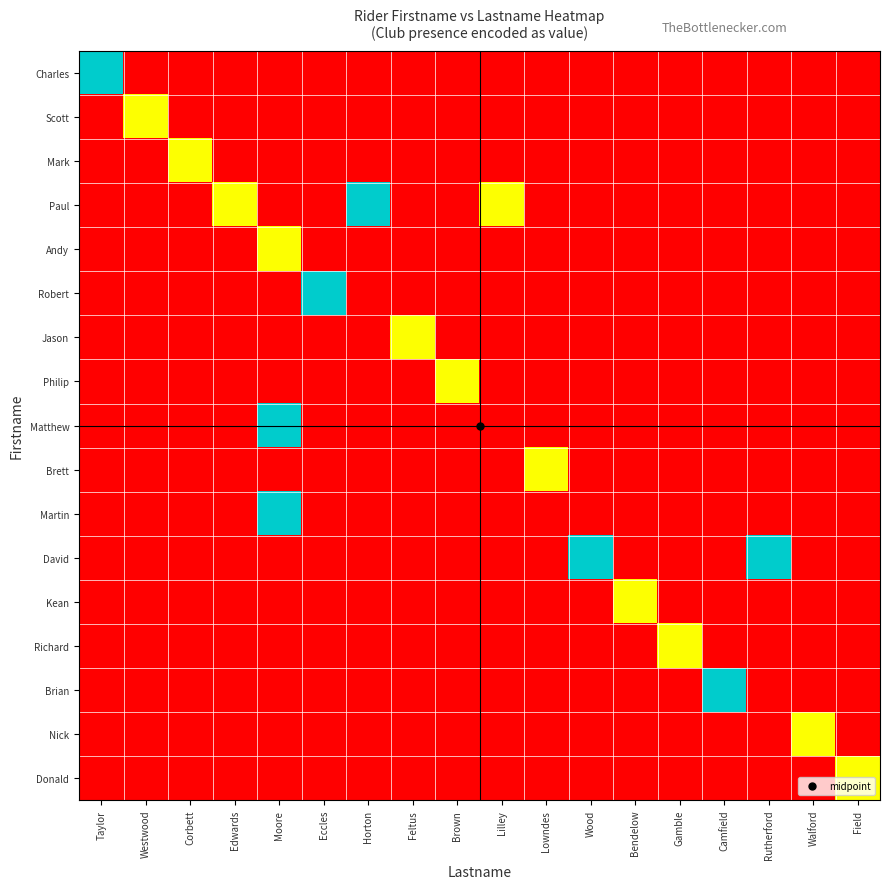

Reading left to right, transcribe all the data shown in this chart.

Charles: Taylor=2	Westwood=0	Corbett=0	Edwards=0	Moore=0	Eccles=0	Horton=0	Feltus=0	Brown=0	Lilley=0	Lowndes=0	Wood=0	Bendelow=0	Gamble=0	Camfield=0	Rutherford=0	Walford=0	Field=0
Scott: Taylor=0	Westwood=1	Corbett=0	Edwards=0	Moore=0	Eccles=0	Horton=0	Feltus=0	Brown=0	Lilley=0	Lowndes=0	Wood=0	Bendelow=0	Gamble=0	Camfield=0	Rutherford=0	Walford=0	Field=0
Mark: Taylor=0	Westwood=0	Corbett=1	Edwards=0	Moore=0	Eccles=0	Horton=0	Feltus=0	Brown=0	Lilley=0	Lowndes=0	Wood=0	Bendelow=0	Gamble=0	Camfield=0	Rutherford=0	Walford=0	Field=0
Paul: Taylor=0	Westwood=0	Corbett=0	Edwards=1	Moore=0	Eccles=0	Horton=2	Feltus=0	Brown=0	Lilley=1	Lowndes=0	Wood=0	Bendelow=0	Gamble=0	Camfield=0	Rutherford=0	Walford=0	Field=0
Andy: Taylor=0	Westwood=0	Corbett=0	Edwards=0	Moore=1	Eccles=0	Horton=0	Feltus=0	Brown=0	Lilley=0	Lowndes=0	Wood=0	Bendelow=0	Gamble=0	Camfield=0	Rutherford=0	Walford=0	Field=0
Robert: Taylor=0	Westwood=0	Corbett=0	Edwards=0	Moore=0	Eccles=2	Horton=0	Feltus=0	Brown=0	Lilley=0	Lowndes=0	Wood=0	Bendelow=0	Gamble=0	Camfield=0	Rutherford=0	Walford=0	Field=0
Jason: Taylor=0	Westwood=0	Corbett=0	Edwards=0	Moore=0	Eccles=0	Horton=0	Feltus=1	Brown=0	Lilley=0	Lowndes=0	Wood=0	Bendelow=0	Gamble=0	Camfield=0	Rutherford=0	Walford=0	Field=0
Philip: Taylor=0	Westwood=0	Corbett=0	Edwards=0	Moore=0	Eccles=0	Horton=0	Feltus=0	Brown=1	Lilley=0	Lowndes=0	Wood=0	Bendelow=0	Gamble=0	Camfield=0	Rutherford=0	Walford=0	Field=0
Matthew: Taylor=0	Westwood=0	Corbett=0	Edwards=0	Moore=2	Eccles=0	Horton=0	Feltus=0	Brown=0	Lilley=0	Lowndes=0	Wood=0	Bendelow=0	Gamble=0	Camfield=0	Rutherford=0	Walford=0	Field=0
Brett: Taylor=0	Westwood=0	Corbett=0	Edwards=0	Moore=0	Eccles=0	Horton=0	Feltus=0	Brown=0	Lilley=0	Lowndes=1	Wood=0	Bendelow=0	Gamble=0	Camfield=0	Rutherford=0	Walford=0	Field=0
Martin: Taylor=0	Westwood=0	Corbett=0	Edwards=0	Moore=2	Eccles=0	Horton=0	Feltus=0	Brown=0	Lilley=0	Lowndes=0	Wood=0	Bendelow=0	Gamble=0	Camfield=0	Rutherford=0	Walford=0	Field=0
David: Taylor=0	Westwood=0	Corbett=0	Edwards=0	Moore=0	Eccles=0	Horton=0	Feltus=0	Brown=0	Lilley=0	Lowndes=0	Wood=2	Bendelow=0	Gamble=0	Camfield=0	Rutherford=2	Walford=0	Field=0
Kean: Taylor=0	Westwood=0	Corbett=0	Edwards=0	Moore=0	Eccles=0	Horton=0	Feltus=0	Brown=0	Lilley=0	Lowndes=0	Wood=0	Bendelow=1	Gamble=0	Camfield=0	Rutherford=0	Walford=0	Field=0
Richard: Taylor=0	Westwood=0	Corbett=0	Edwards=0	Moore=0	Eccles=0	Horton=0	Feltus=0	Brown=0	Lilley=0	Lowndes=0	Wood=0	Bendelow=0	Gamble=1	Camfield=0	Rutherford=0	Walford=0	Field=0
Brian: Taylor=0	Westwood=0	Corbett=0	Edwards=0	Moore=0	Eccles=0	Horton=0	Feltus=0	Brown=0	Lilley=0	Lowndes=0	Wood=0	Bendelow=0	Gamble=0	Camfield=2	Rutherford=0	Walford=0	Field=0
Nick: Taylor=0	Westwood=0	Corbett=0	Edwards=0	Moore=0	Eccles=0	Horton=0	Feltus=0	Brown=0	Lilley=0	Lowndes=0	Wood=0	Bendelow=0	Gamble=0	Camfield=0	Rutherford=0	Walford=1	Field=0
Donald: Taylor=0	Westwood=0	Corbett=0	Edwards=0	Moore=0	Eccles=0	Horton=0	Feltus=0	Brown=0	Lilley=0	Lowndes=0	Wood=0	Bendelow=0	Gamble=0	Camfield=0	Rutherford=0	Walford=0	Field=1